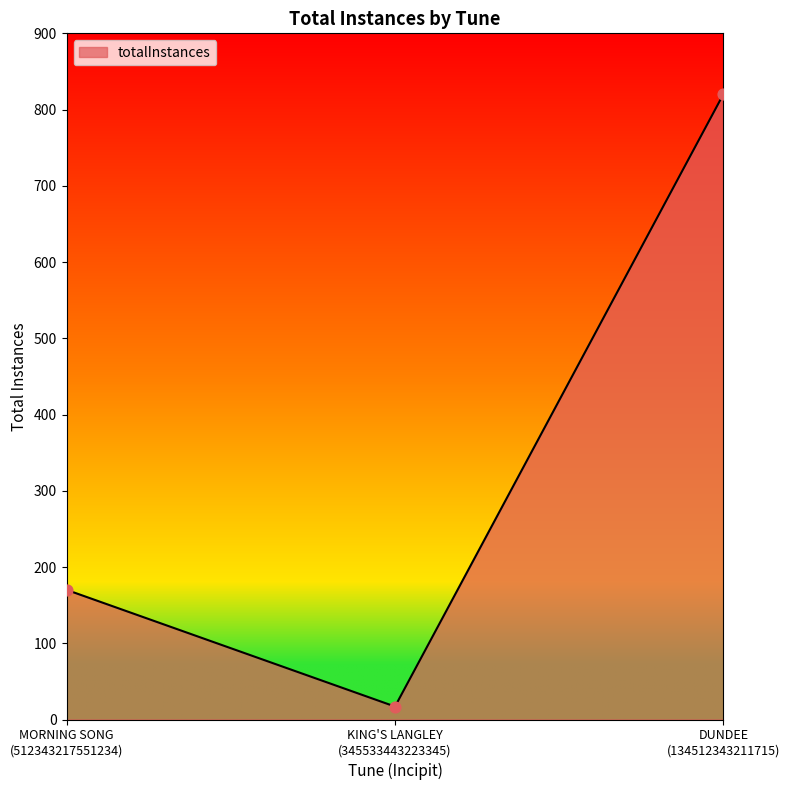

Which has a higher value, MORNING SONG
(512343217551234) or KING'S LANGLEY
(345533443223345)?

MORNING SONG
(512343217551234)